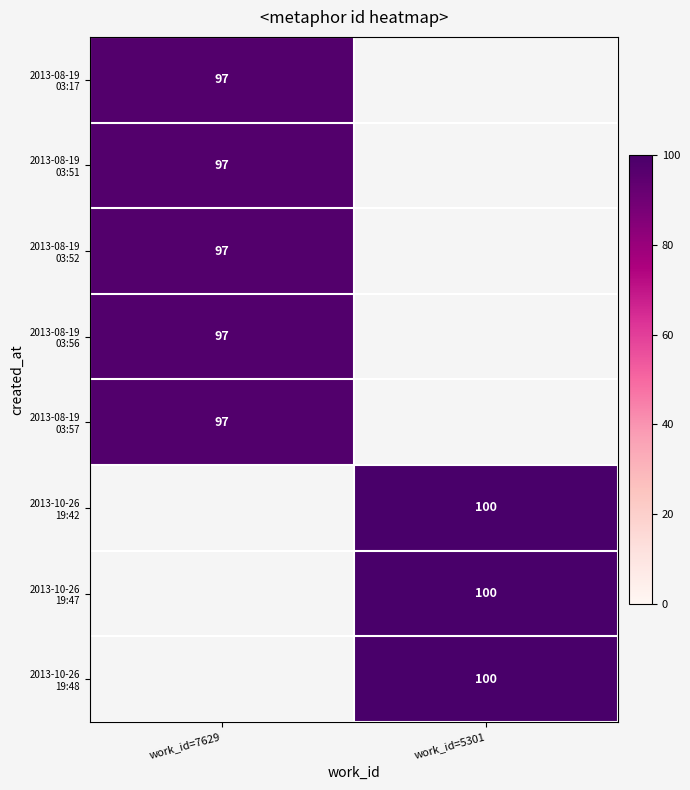

Which series has the widest spread of values?

2013-08-19 03:17